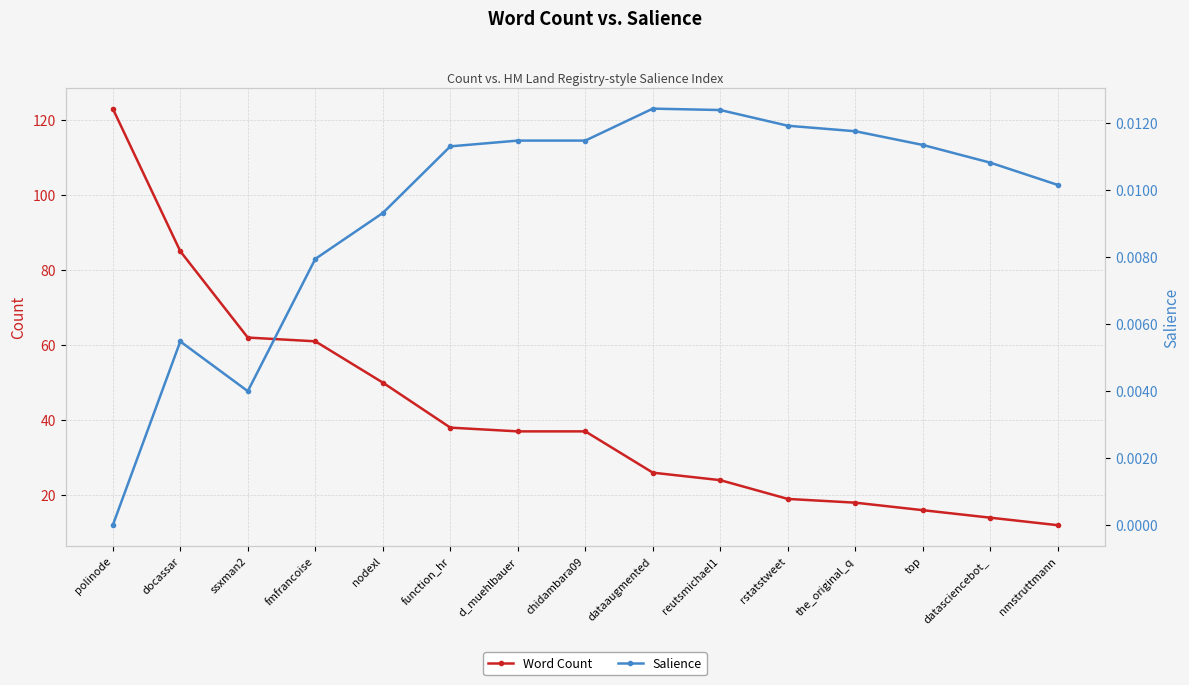

True or false: Salience and Word Count cross at least once.

False